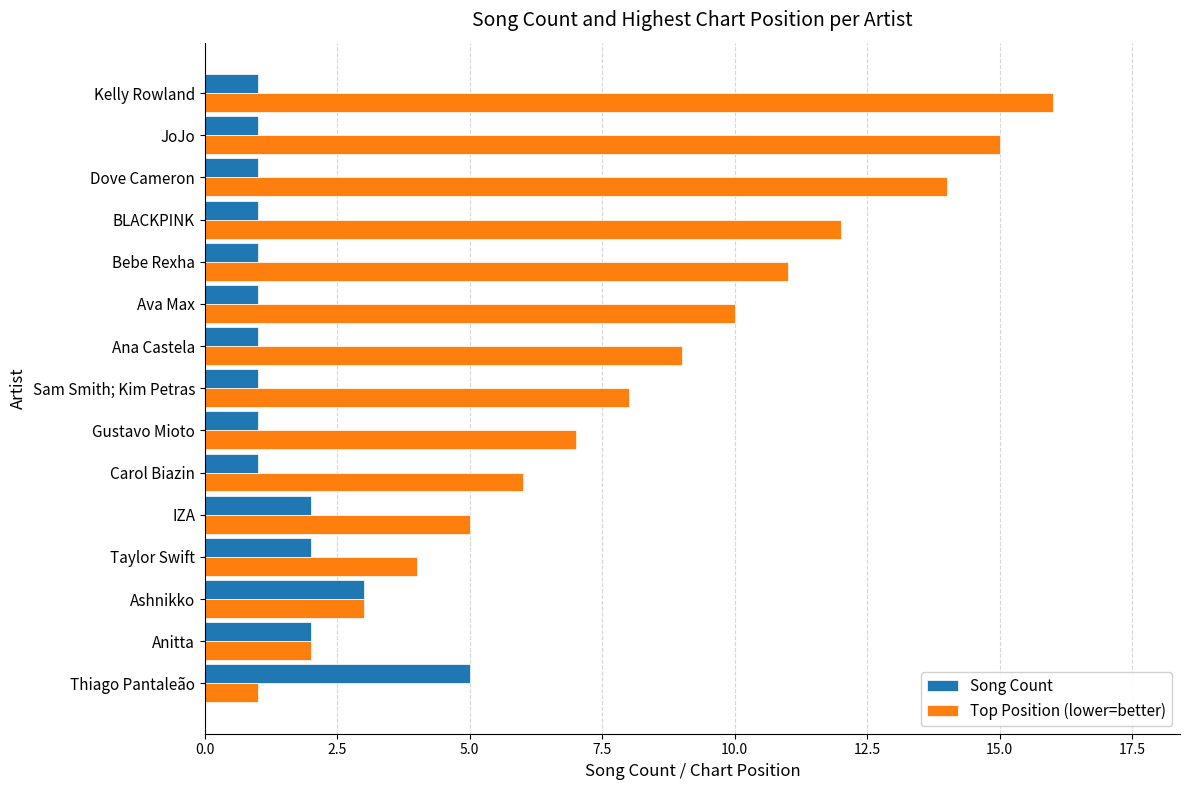

Which series changed the most between Ashnikko and BLACKPINK?

Top Position (lower=better)